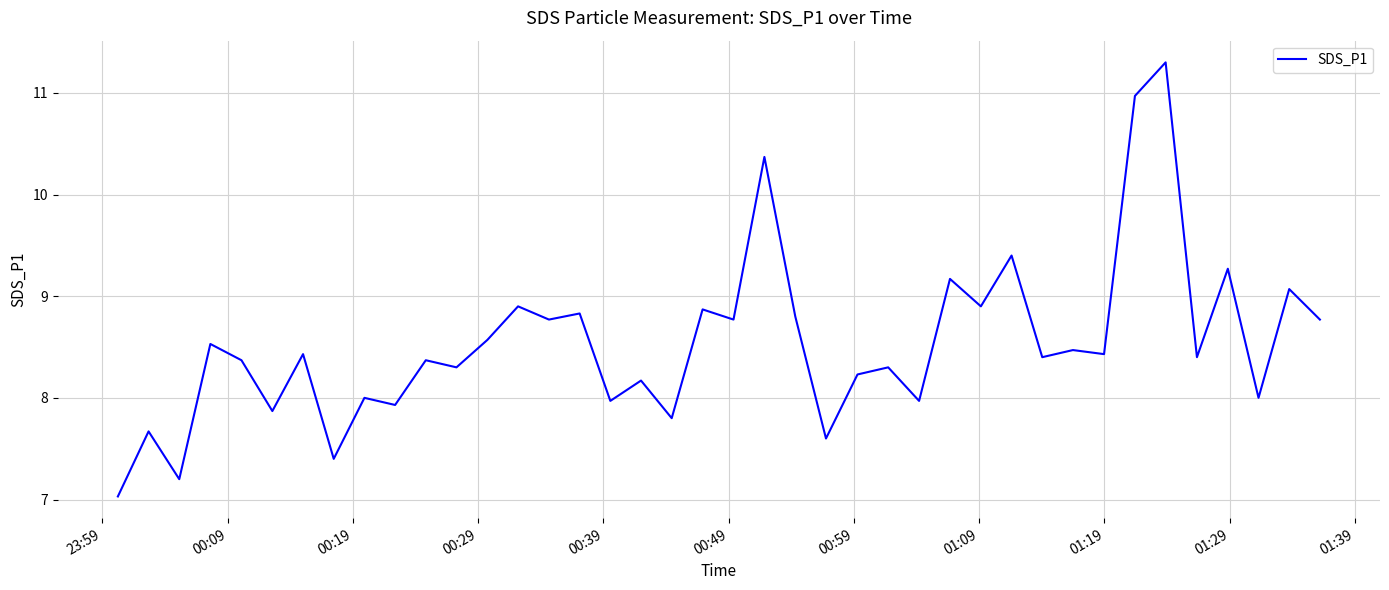

What is the smallest value displayed?

7.0